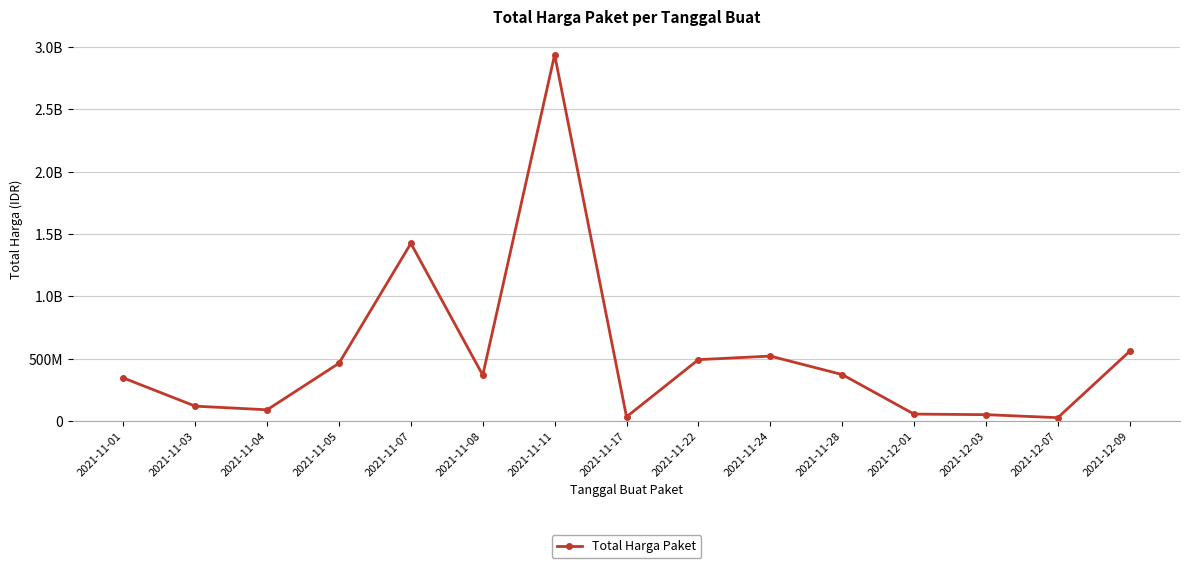

What is the average value?

524749766